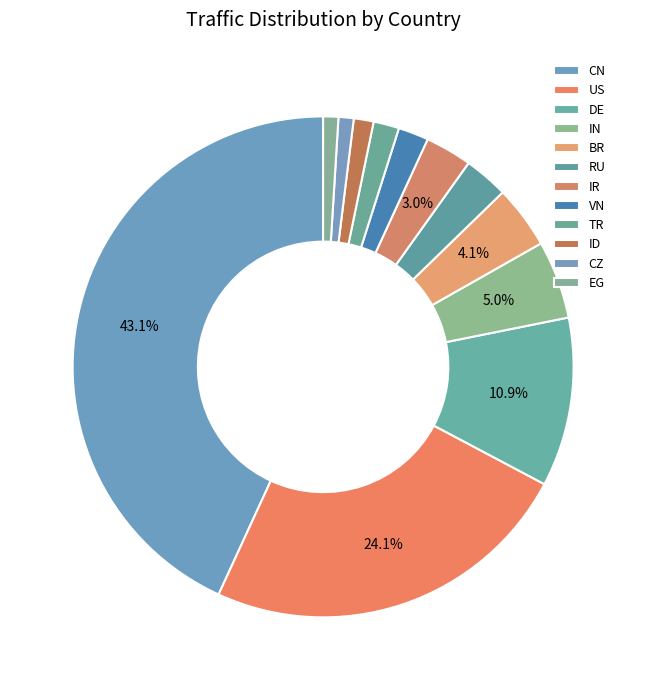

How many slices are in this pie chart?

12